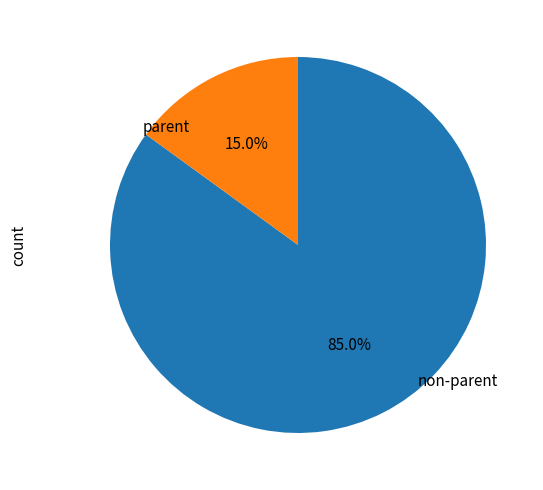

Does any single category account for the majority?

Yes